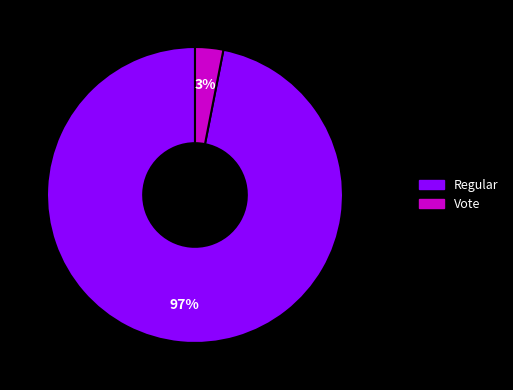

Rank the categories by value from highest to lowest.

Regular, Vote